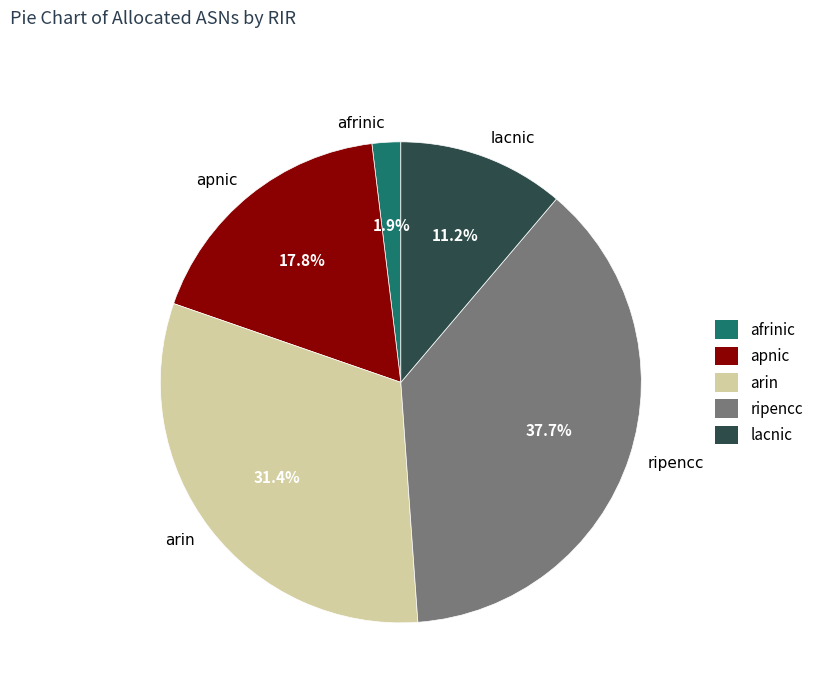

To the nearest percent, what portion does lacnic represent?

11%